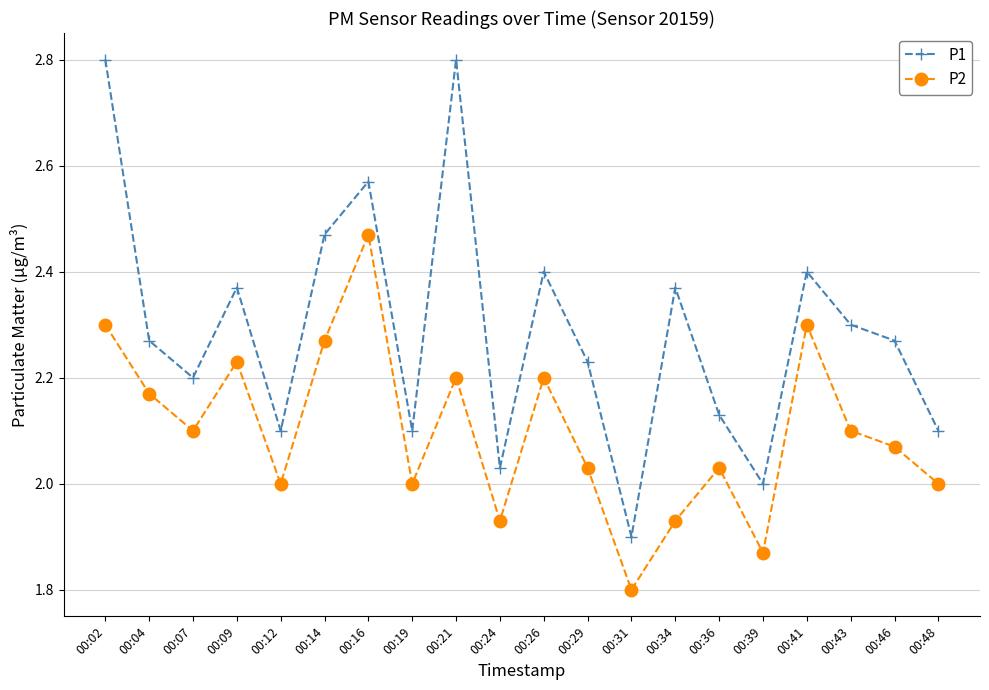

Where is the first local maximum for P2?

00:09